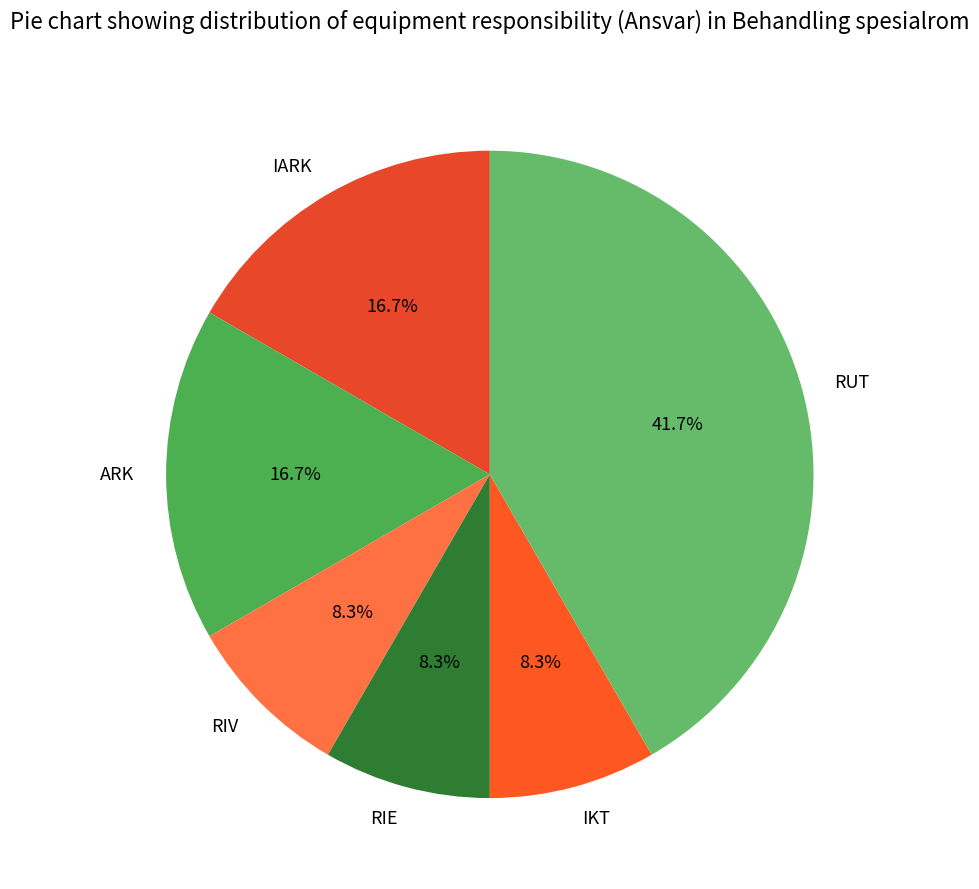

Which category has the biggest portion of the pie?

RUT